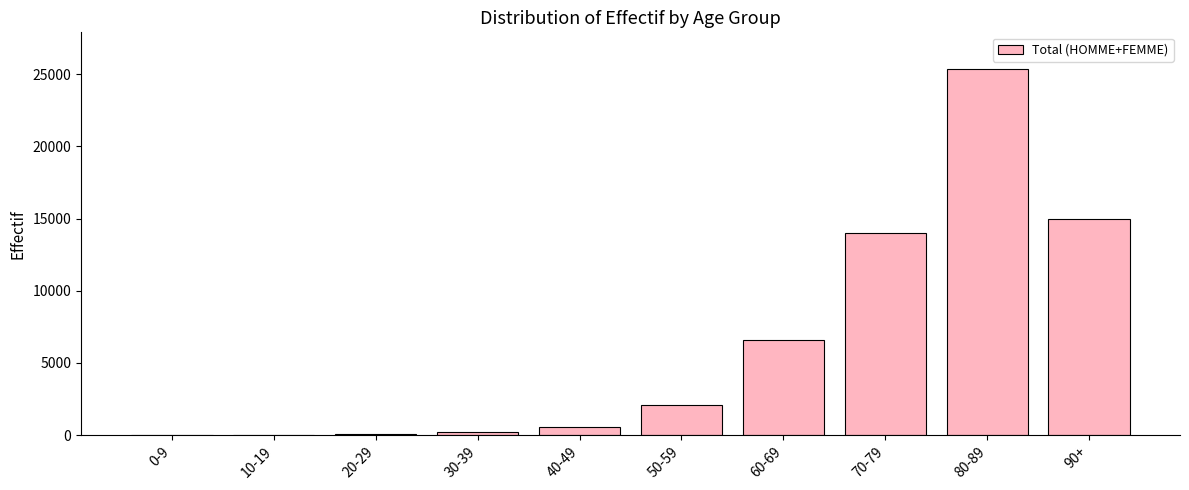

Where is the data nearest to the value 12685?

70-79